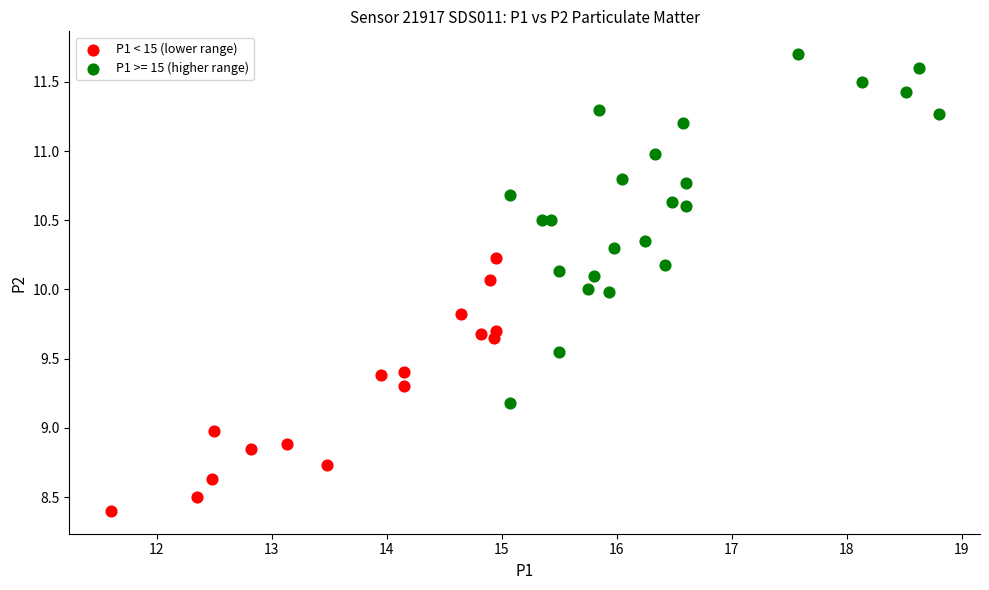

Which series reaches the minimum Y coordinate?

P1 < 15 (lower range)